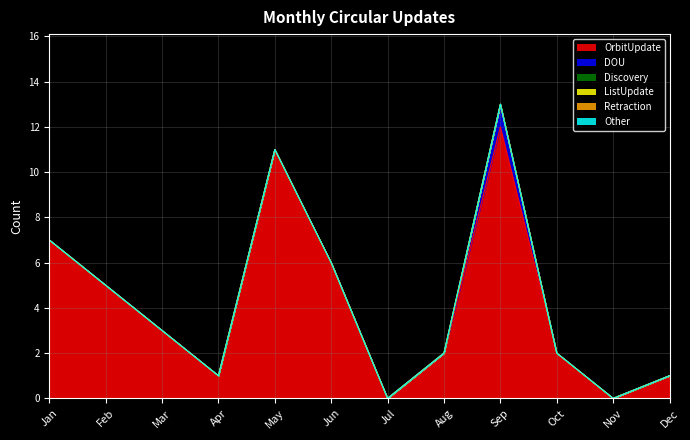

How many values in DOU are above zero?

1